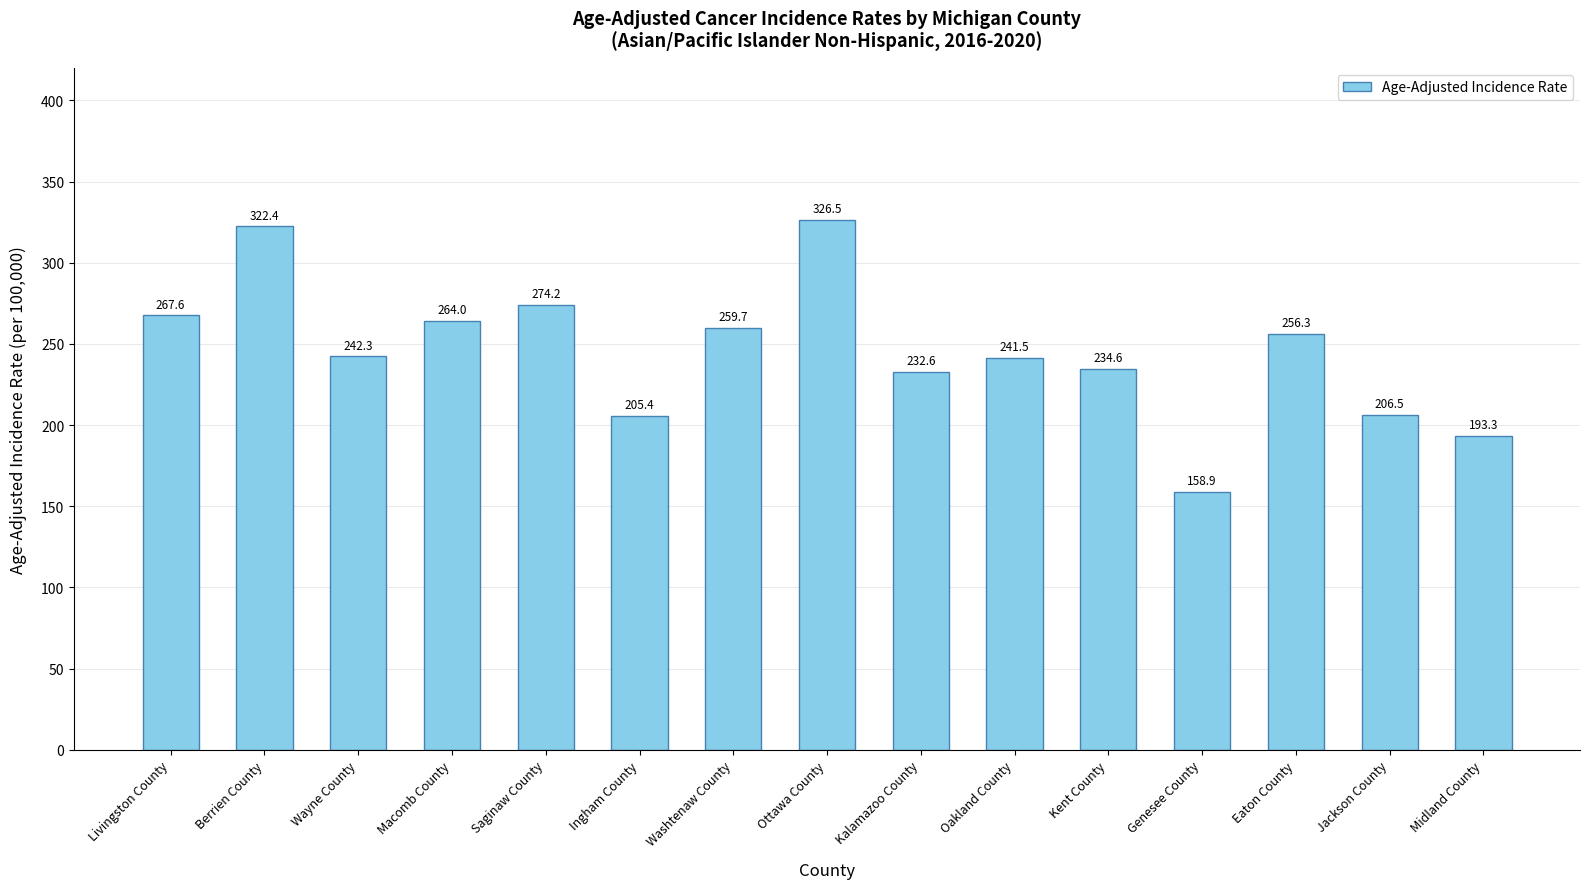

What is the change in value from Livingston County to Eaton County?

-11.3